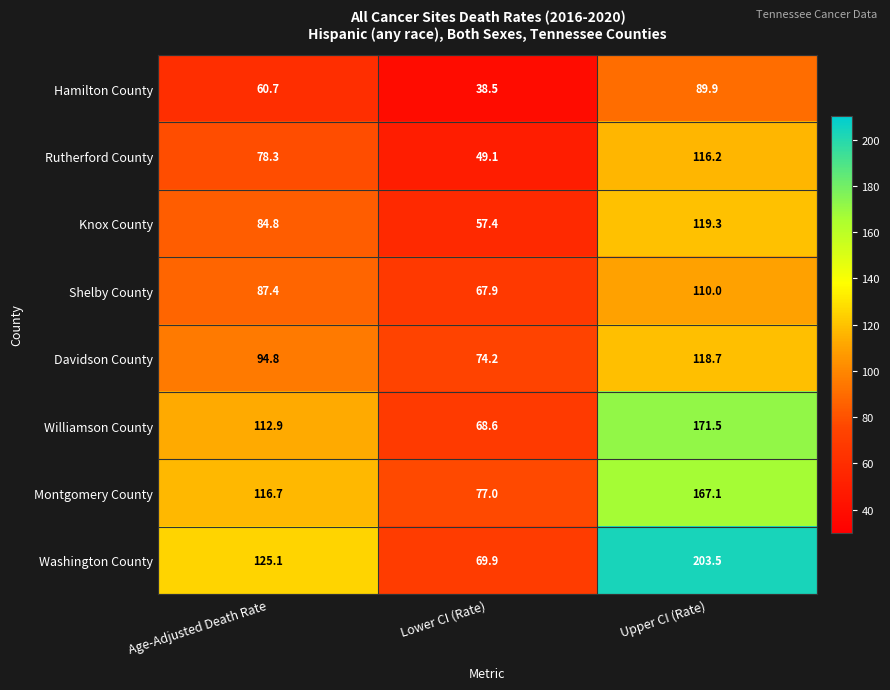

Reading left to right, list all the values displayed in this chart.

Hamilton County: Age-Adjusted Death Rate=60.7	Lower CI (Rate)=38.5	Upper CI (Rate)=89.9
Rutherford County: Age-Adjusted Death Rate=78.3	Lower CI (Rate)=49.1	Upper CI (Rate)=116.2
Knox County: Age-Adjusted Death Rate=84.8	Lower CI (Rate)=57.4	Upper CI (Rate)=119.3
Shelby County: Age-Adjusted Death Rate=87.4	Lower CI (Rate)=67.9	Upper CI (Rate)=110.0
Davidson County: Age-Adjusted Death Rate=94.8	Lower CI (Rate)=74.2	Upper CI (Rate)=118.7
Williamson County: Age-Adjusted Death Rate=112.9	Lower CI (Rate)=68.6	Upper CI (Rate)=171.5
Montgomery County: Age-Adjusted Death Rate=116.7	Lower CI (Rate)=77.0	Upper CI (Rate)=167.1
Washington County: Age-Adjusted Death Rate=125.1	Lower CI (Rate)=69.9	Upper CI (Rate)=203.5